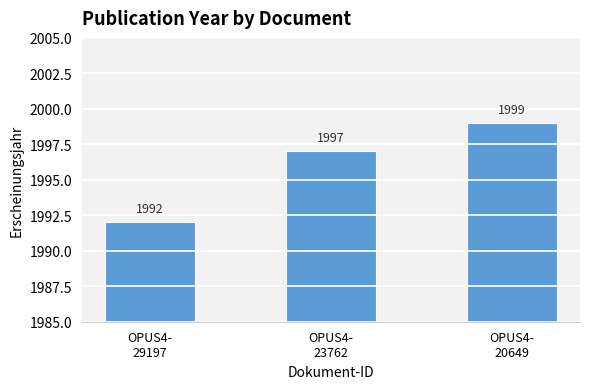

At which label is the value closest to 1995?

OPUS4-
23762